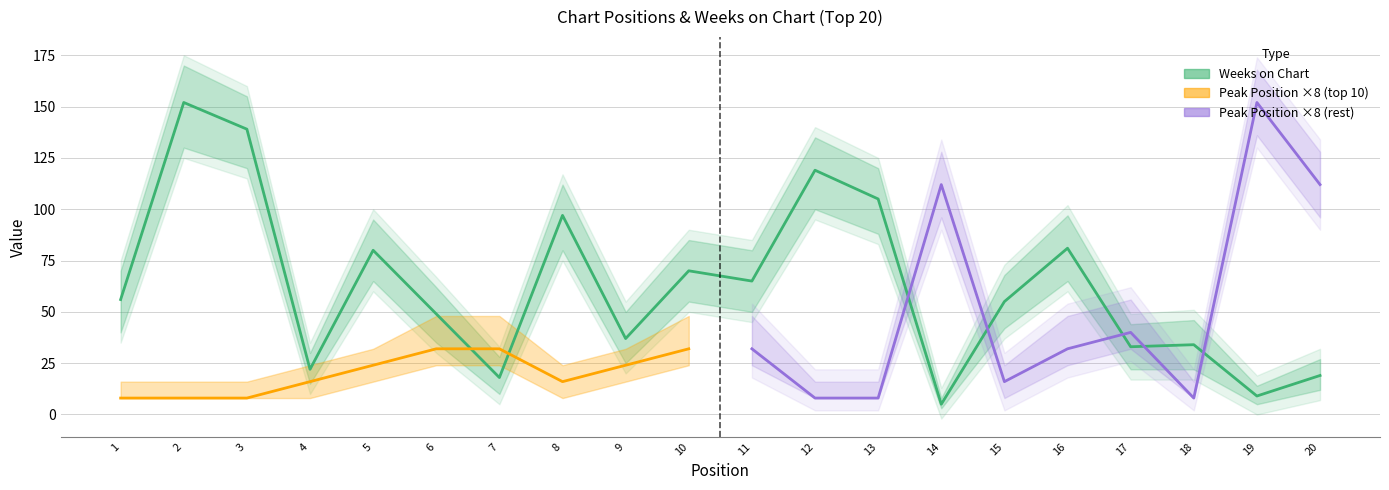

Rank the categories by value from lowest to highest.

14, 19, 7, 20, 4, 17, 18, 9, 6, 15, 1, 11, 10, 5, 16, 8, 13, 12, 3, 2